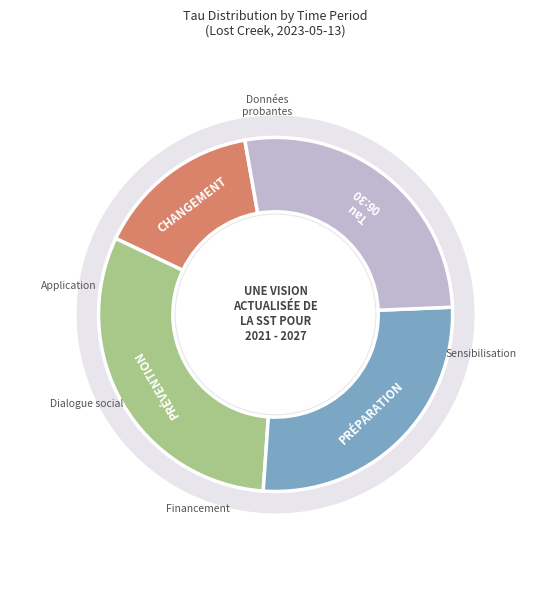

Does 02:30 represent more than half of the total?

No